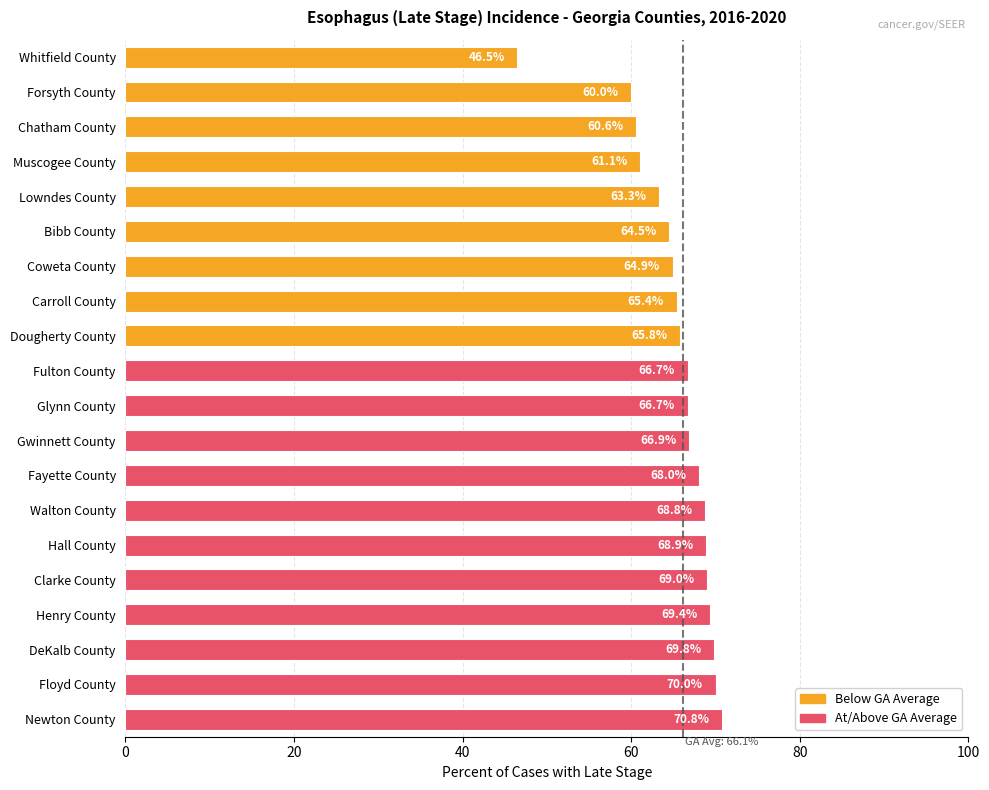

The value at Bibb County is 114.8. True or false?

False